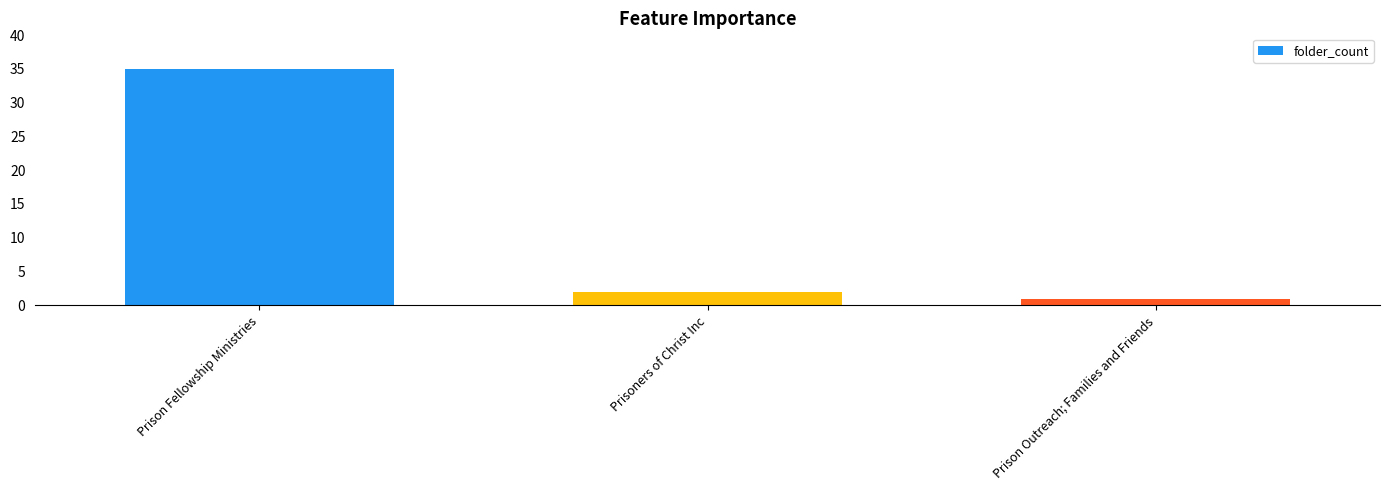

Rank the categories by value from highest to lowest.

Prison Fellowship Ministries, Prisoners of Christ Inc, Prison Outreach; Families and Friends